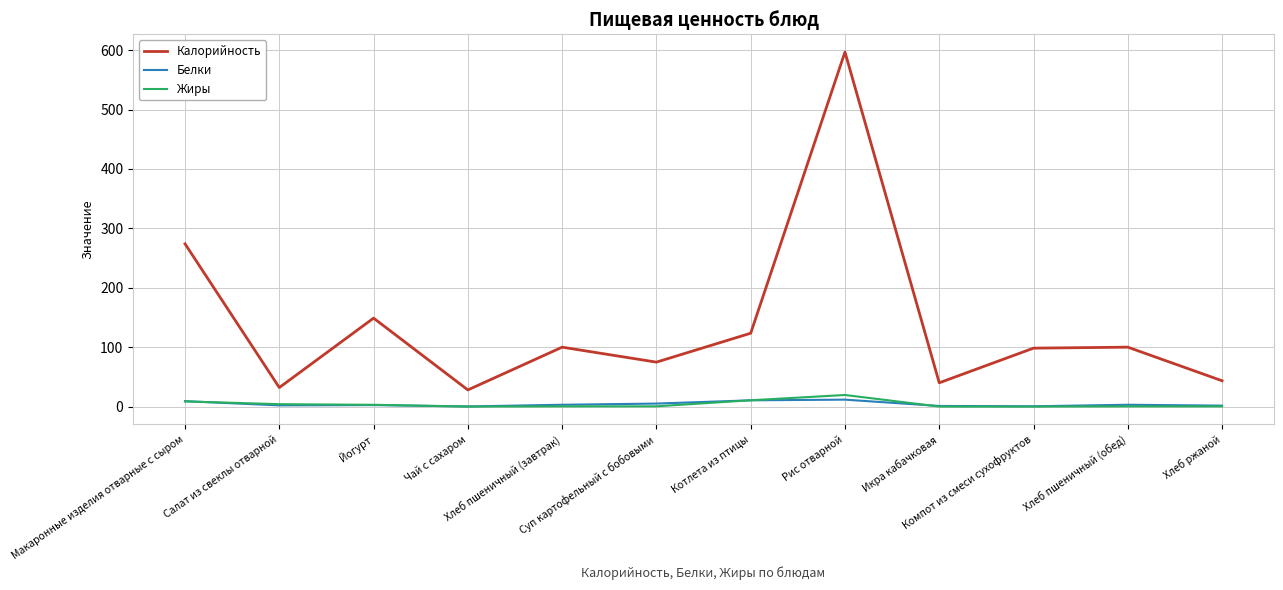

What are all the series names shown in the legend?

Калорийность, Белки, Жиры